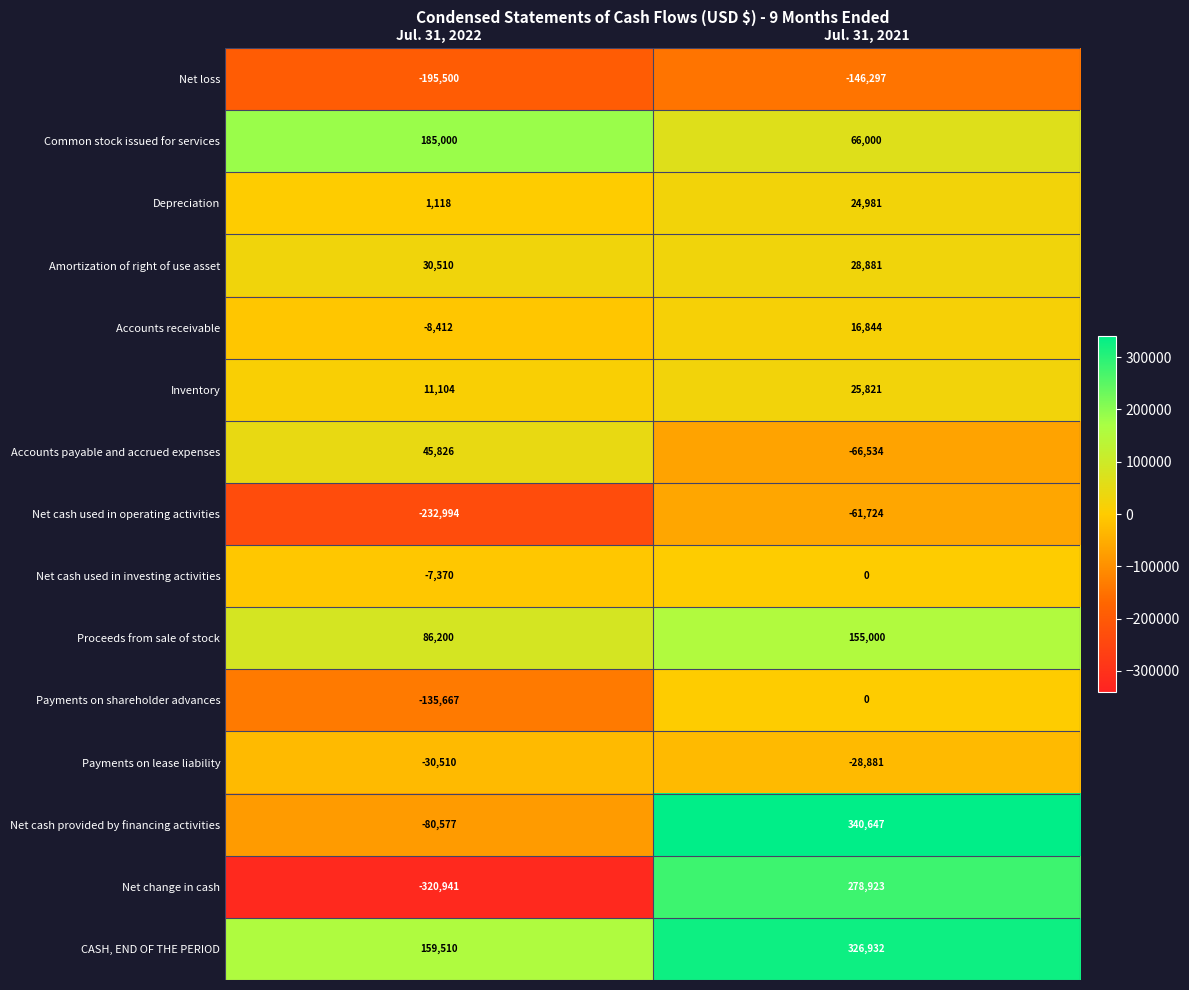

Rank the series at Jul. 31, 2022 from lowest to highest value.

Net change in cash, Net cash used in operating activities, Net loss, Payments on shareholder advances, Net cash provided by financing activities, Payments on lease liability, Accounts receivable, Net cash used in investing activities, Depreciation, Inventory, Amortization of right of use asset, Accounts payable and accrued expenses, Proceeds from sale of stock, CASH, END OF THE PERIOD, Common stock issued for services